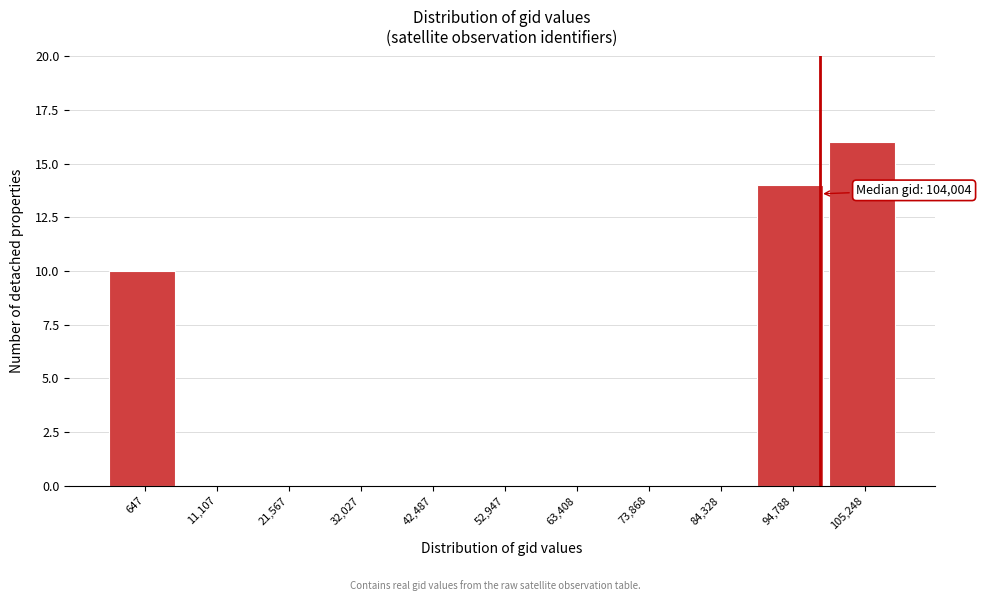

Reading left to right, list all the values displayed in this chart.

647=10	11,107=0	21,567=0	32,027=0	42,487=0	52,947=0	63,408=0	73,868=0	84,328=0	94,788=14	105,248=16